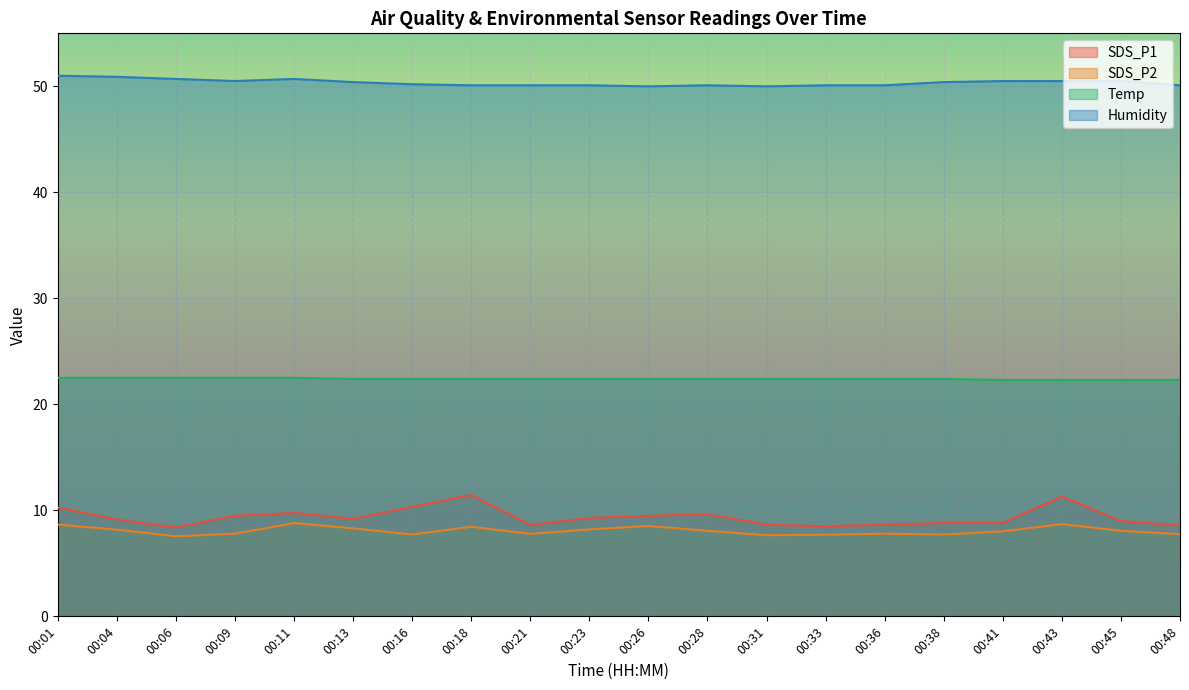

What is the average value of the Temp series?

22.4